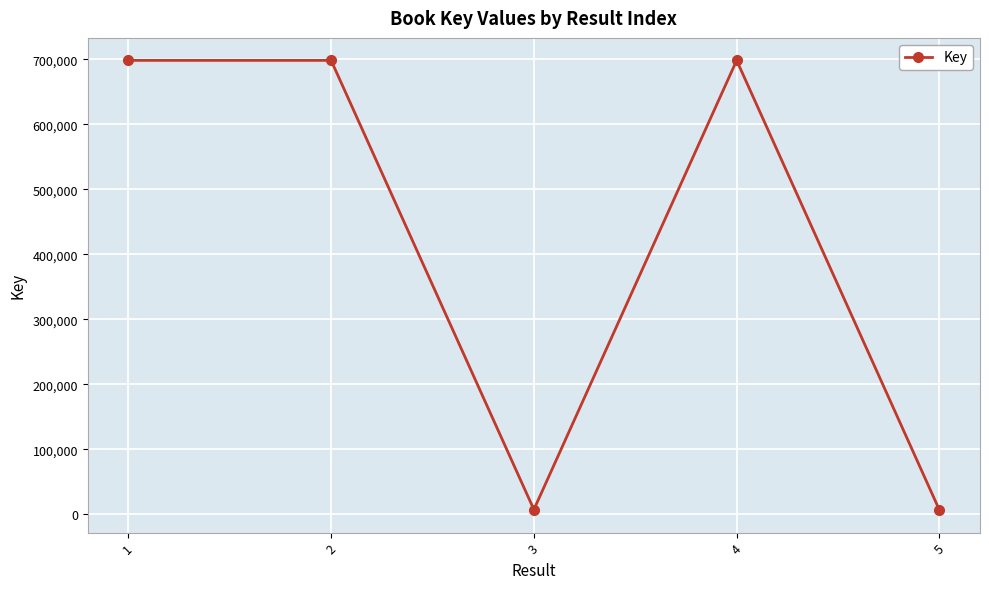

What is the difference between the second highest and second lowest values?

690851